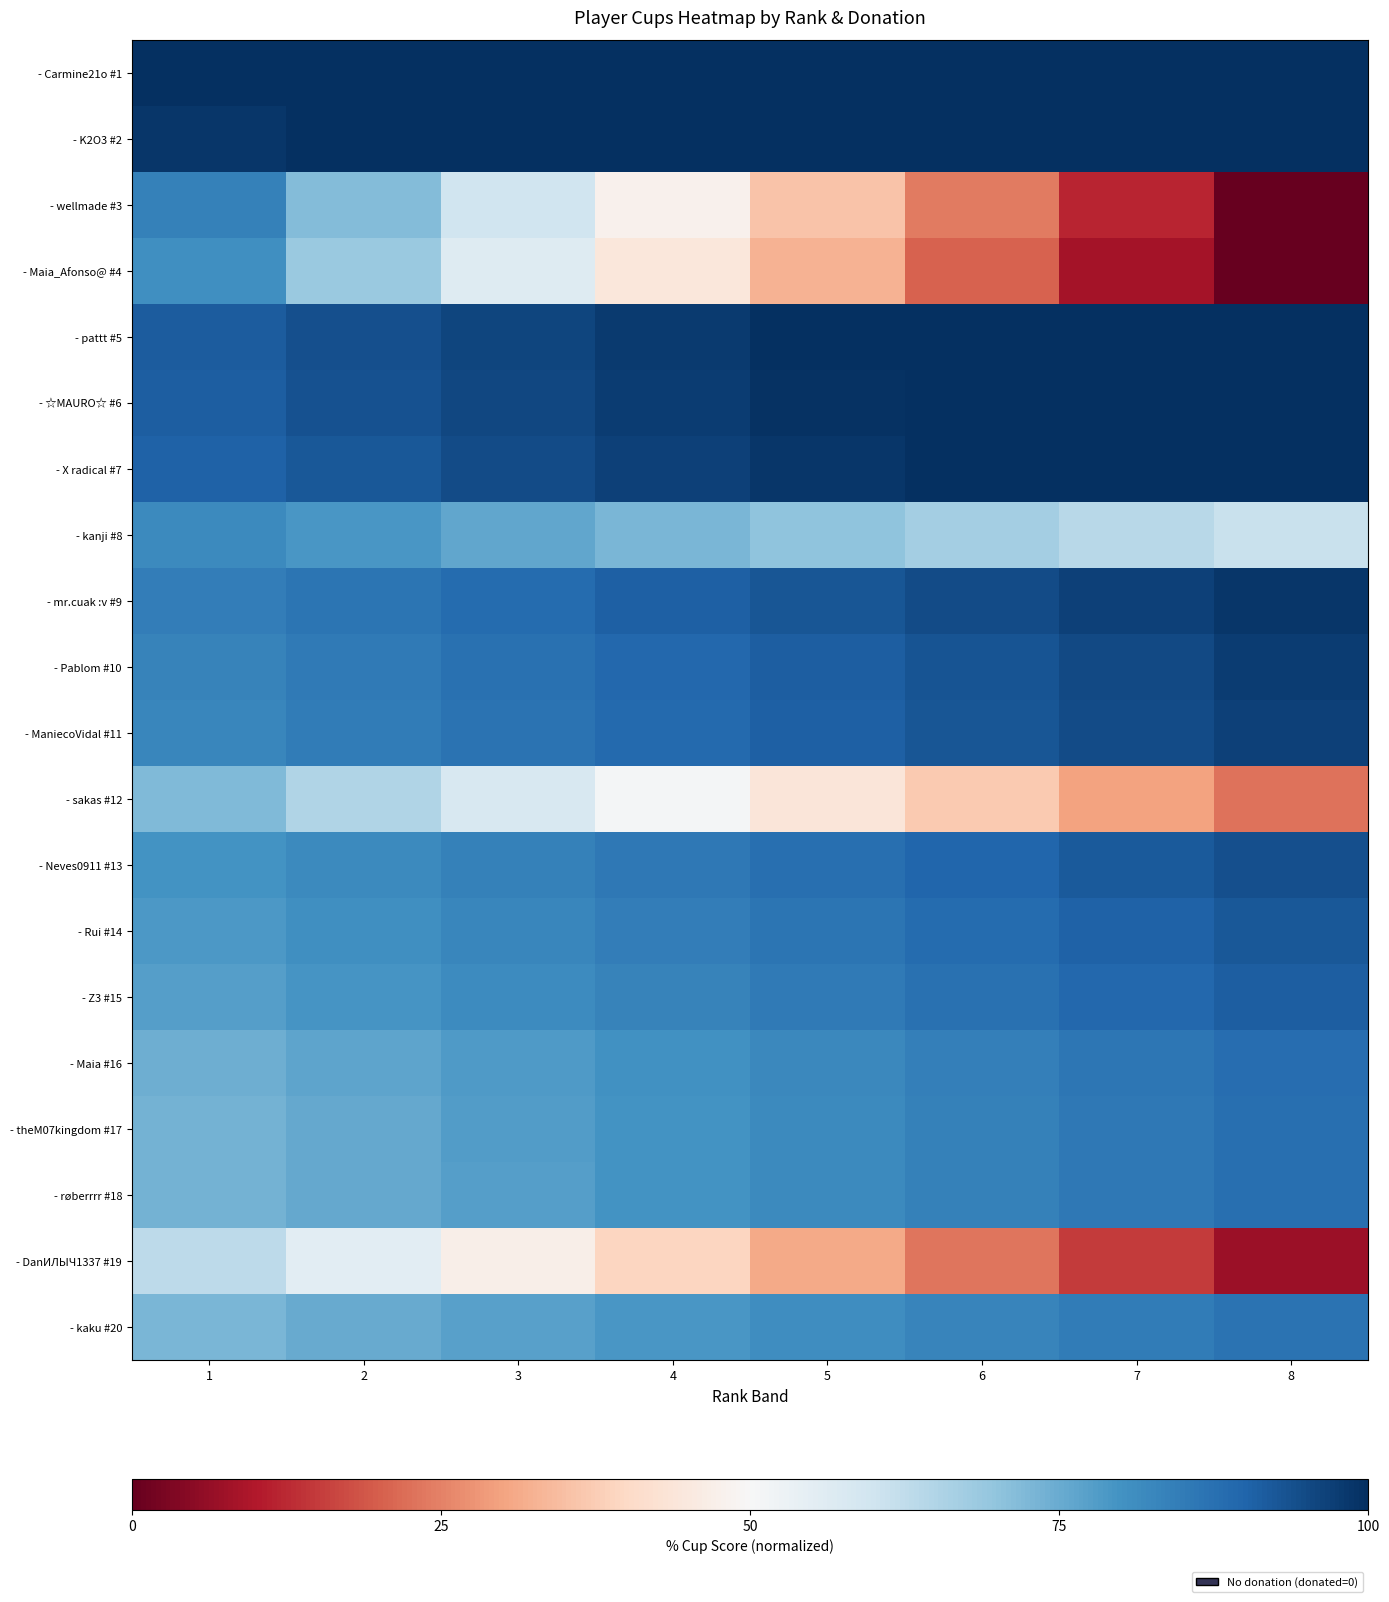

Between 1 and 2, which is larger?

1